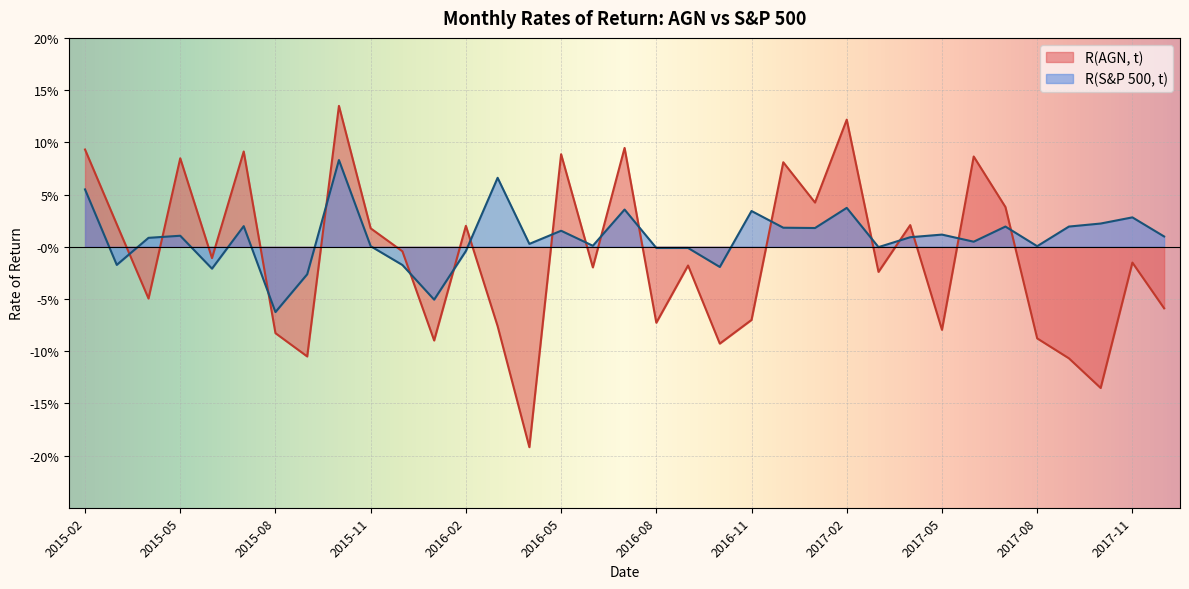

Count the number of data series in this chart.

2